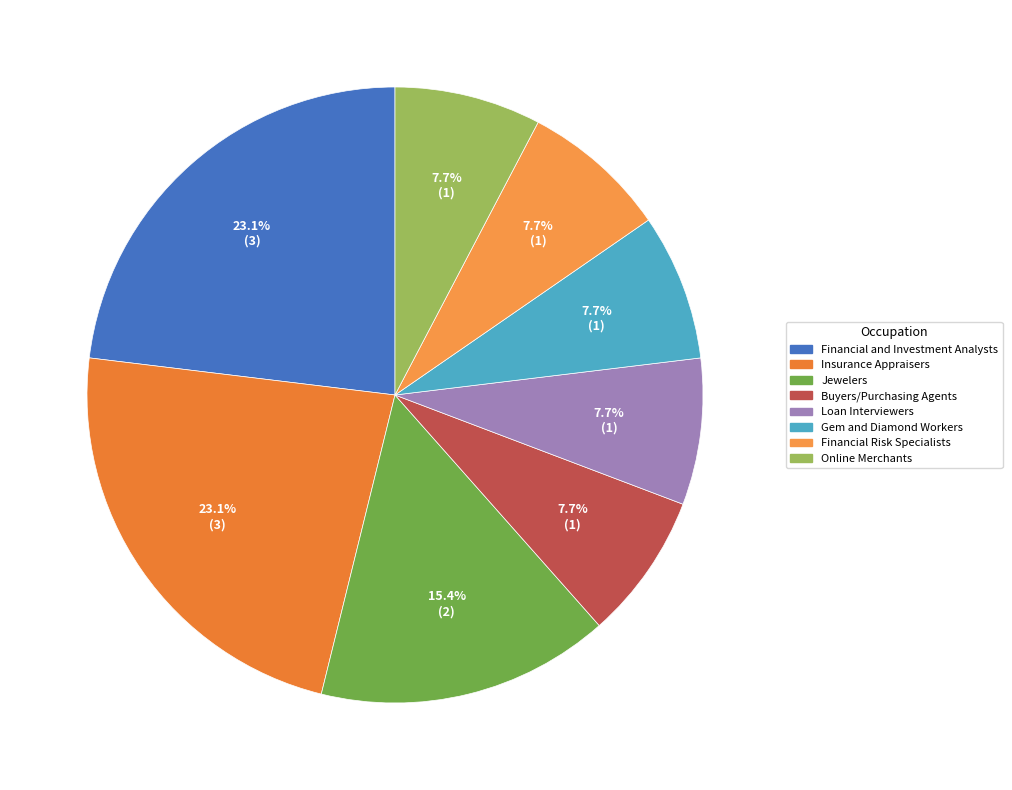

To the nearest percent, what is the difference between the largest and smallest slice percentages?

15%